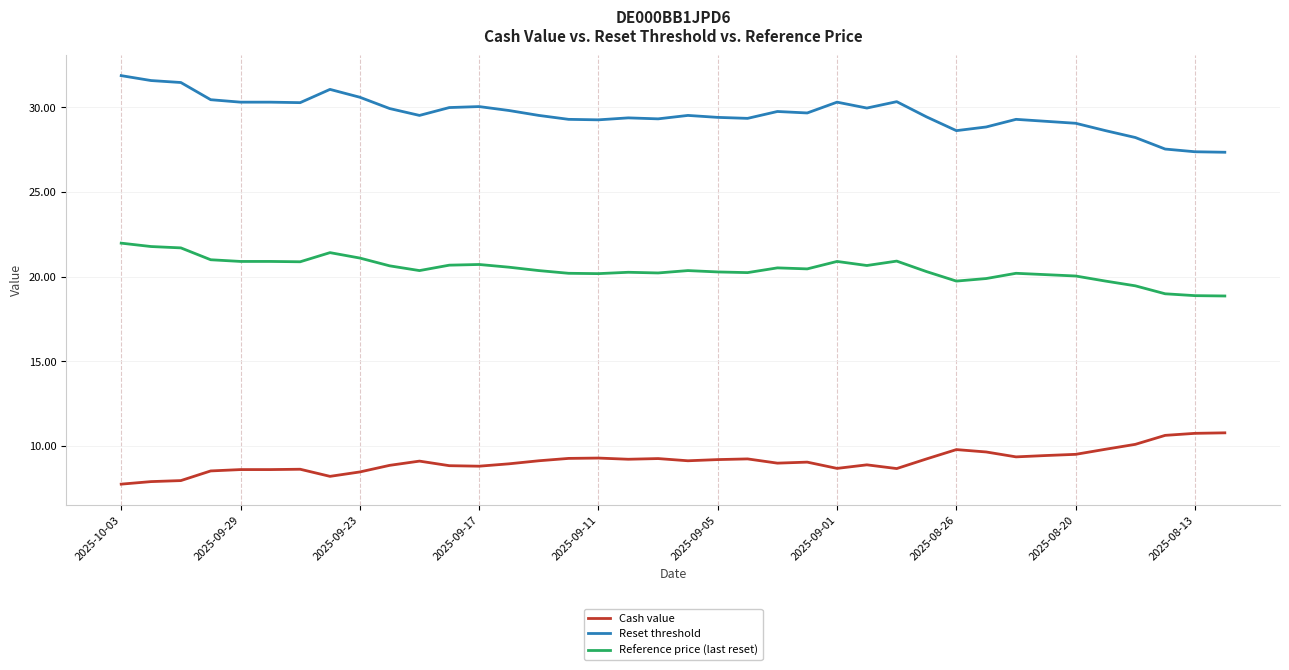

What is the highest value of the Cash value series?

10.8